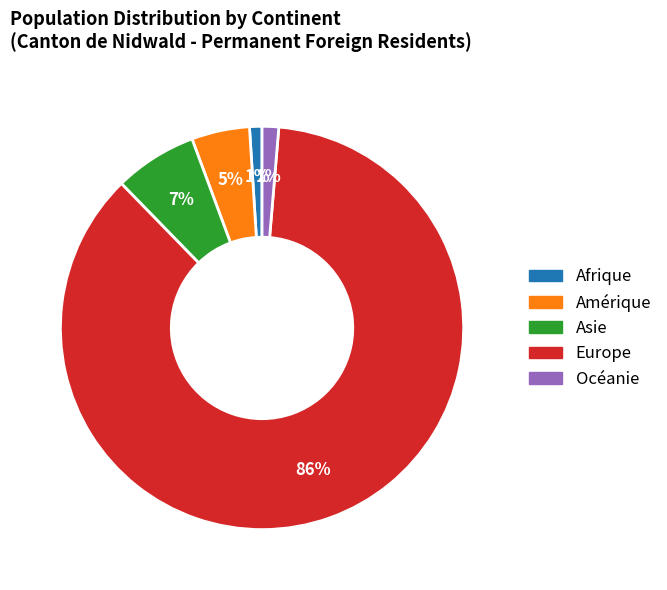

To the nearest percent, what is the difference between the Asie and Amérique slice percentages?

2%